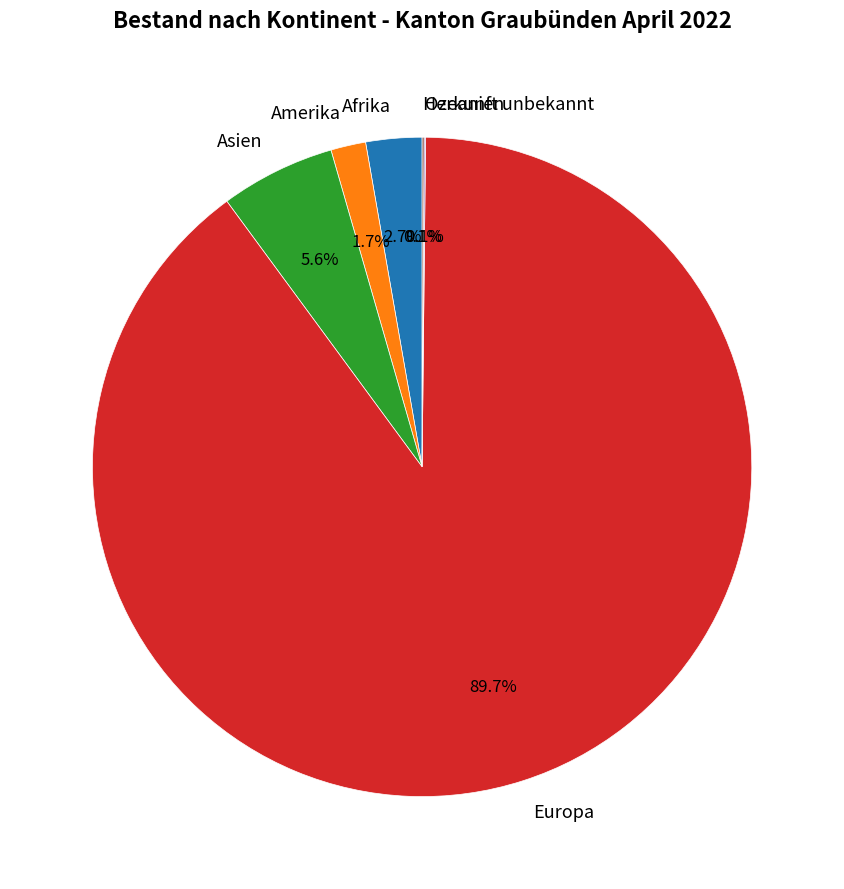

What percentage is NOT represented by Amerika?

98.3%